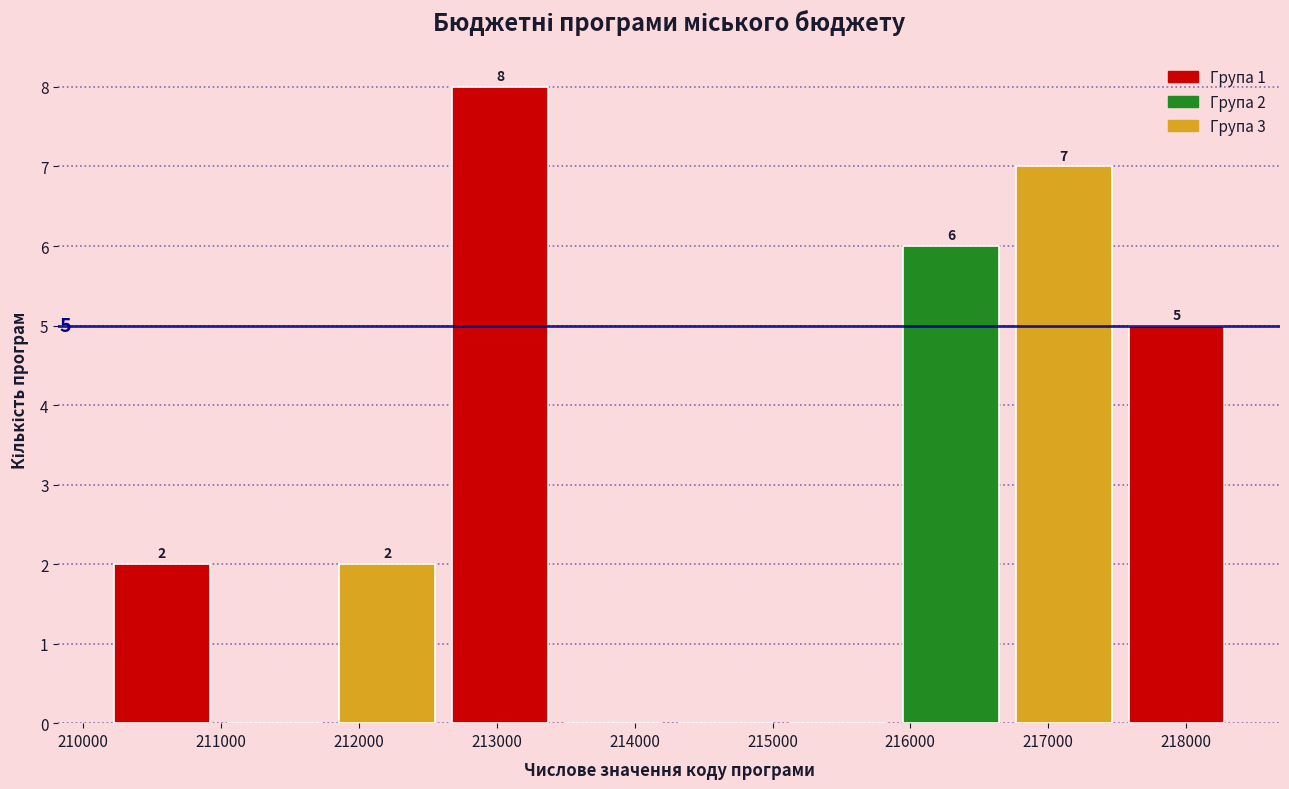

Which range on the x-axis has the tallest bar?

212600 to 213400